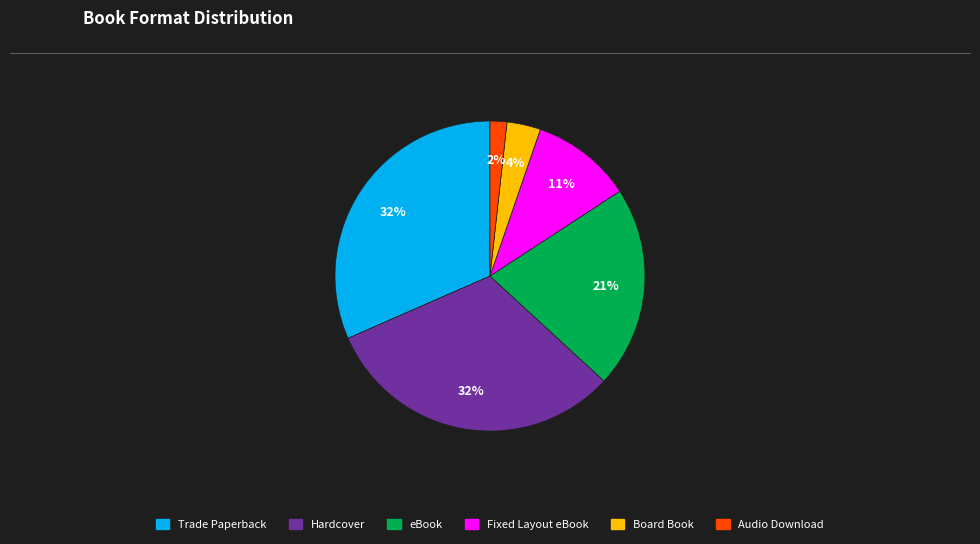

Does Trade Paperback represent more than half of the total?

No